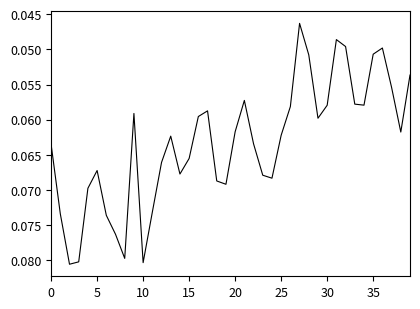

How many lines are shown in the chart?

1